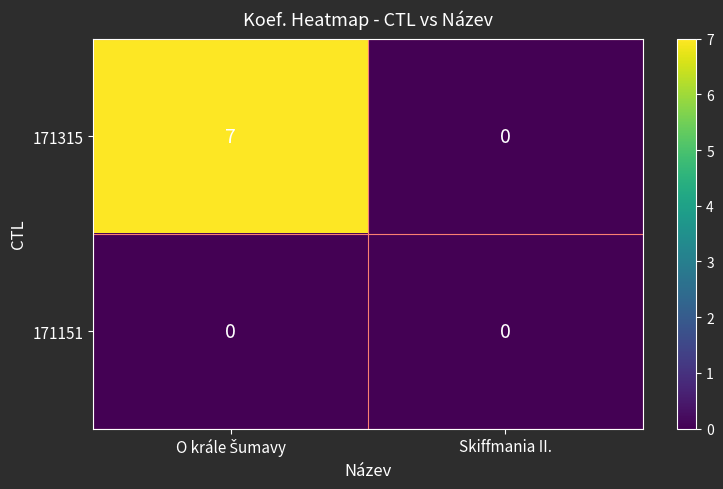

Reading right to left, extract all data points from this chart.

171315: 0	7
171151: 0	0